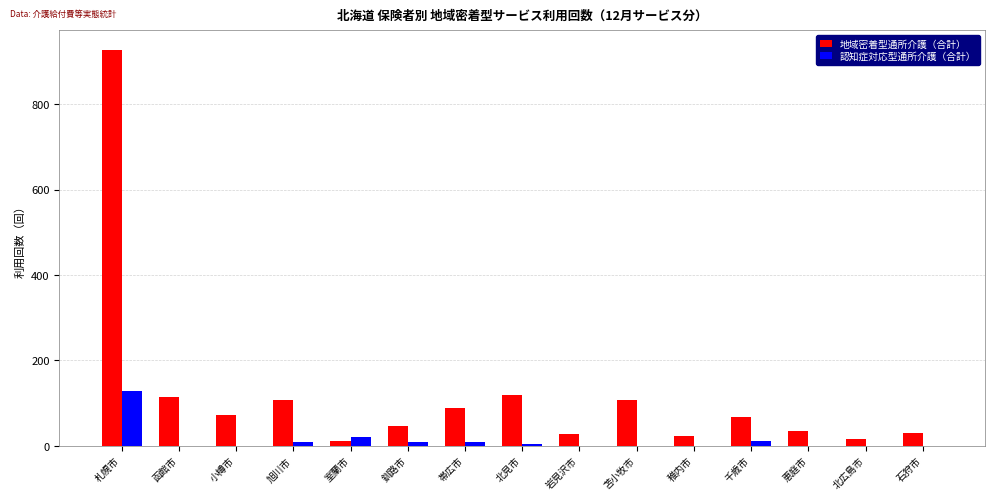

Which label corresponds to the largest value in the chart?

札幌市